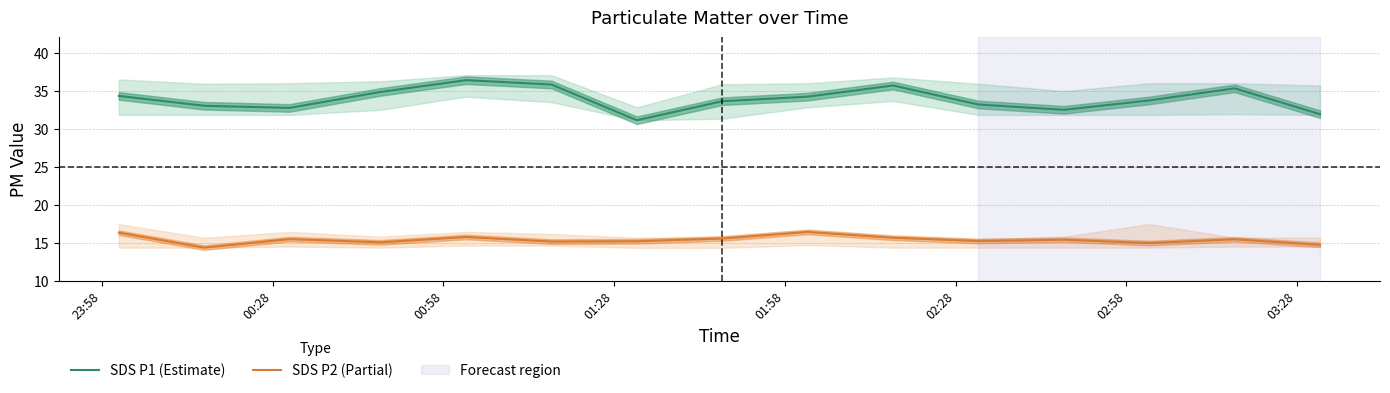

Which series has the largest total across all categories?

SDS P1 (Estimate)